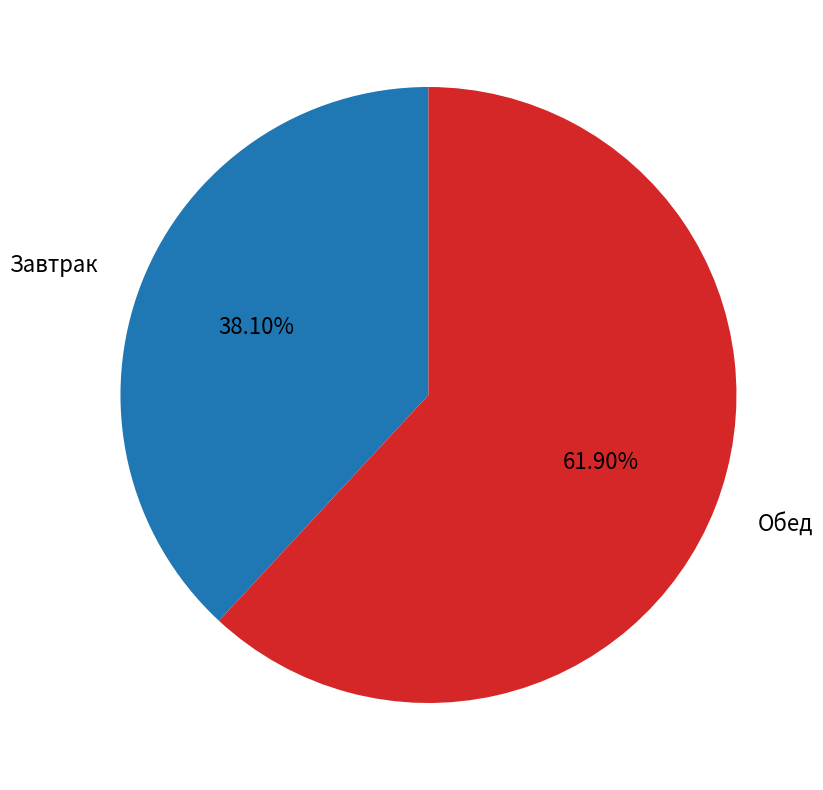

Which has a higher value, Обед or Завтрак?

Обед